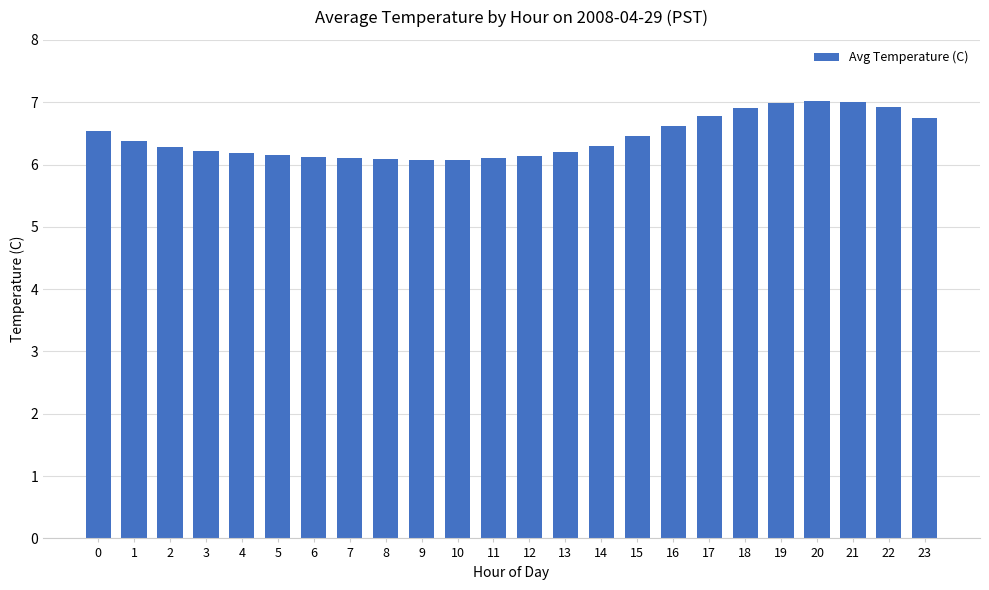

What is the value of the 18th bar from the left?

6.8